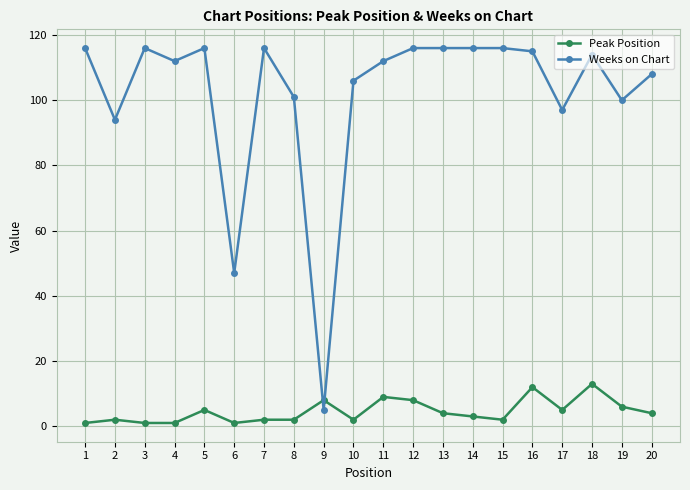

What is the sum of all Peak Position values?

91